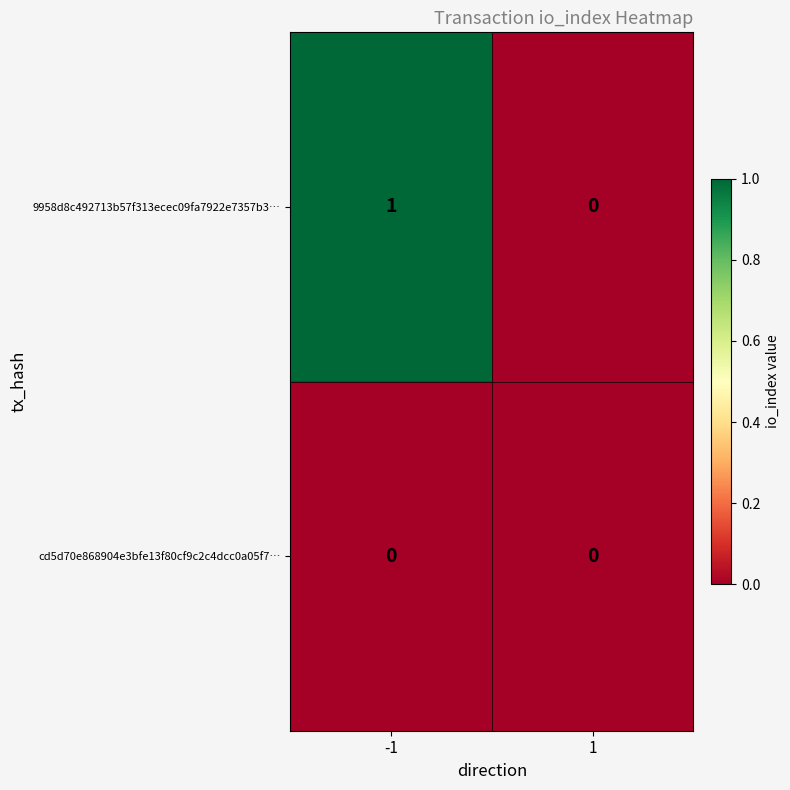

Rank the series at -1 from highest to lowest value.

9958d8c492713b57f313ecec09fa7922e7357b3…, cd5d70e868904e3bfe13f80cf9c2c4dcc0a05f7…